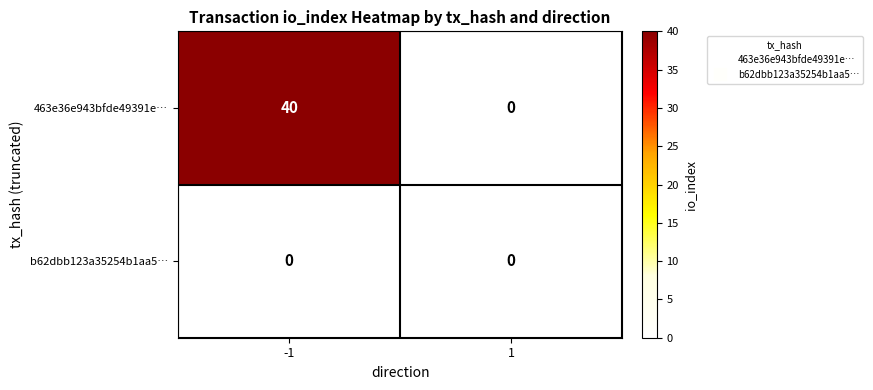

Between -1 and 1, which series saw the biggest shift?

463e36e943bfde49391e…